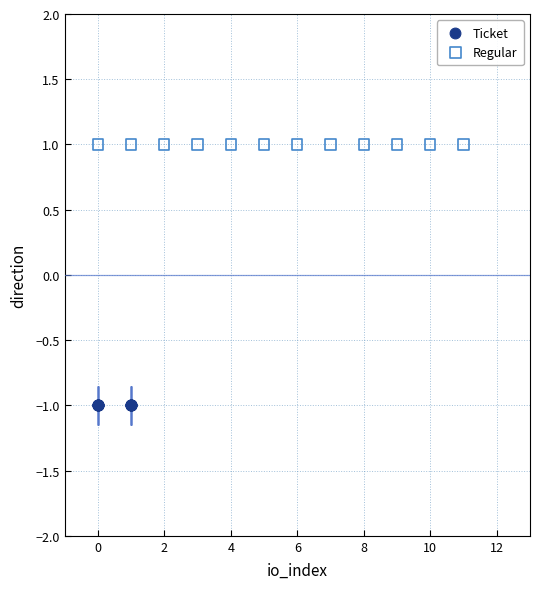

Which series contains the lowest Y value?

Ticket